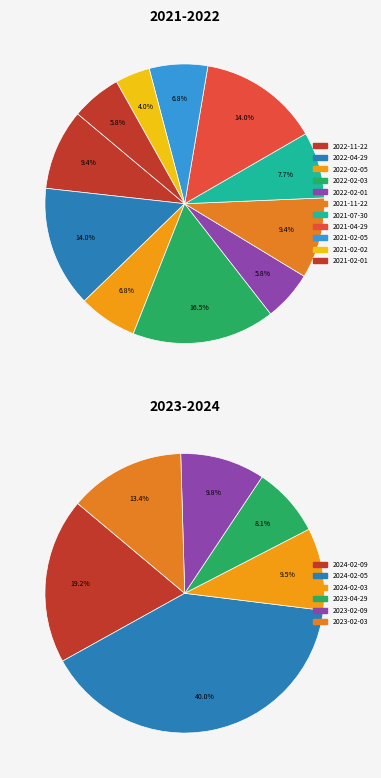

Is there a majority slice in this chart?

No